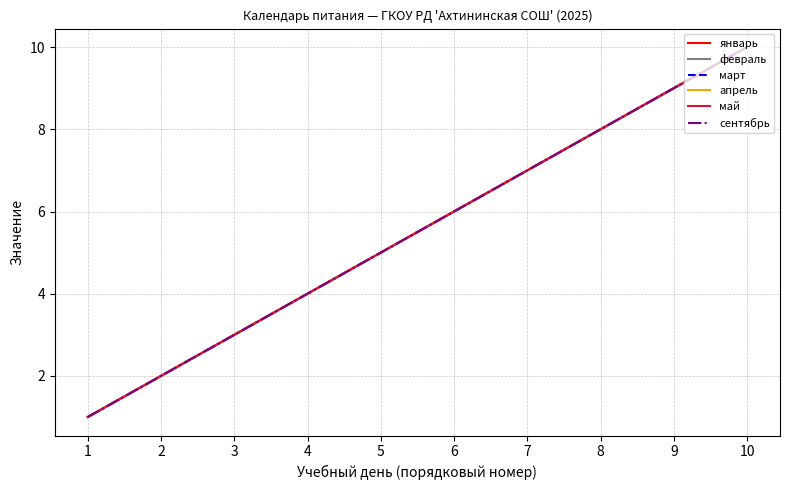

What is the difference between the second highest and minimum values in the март series?

8